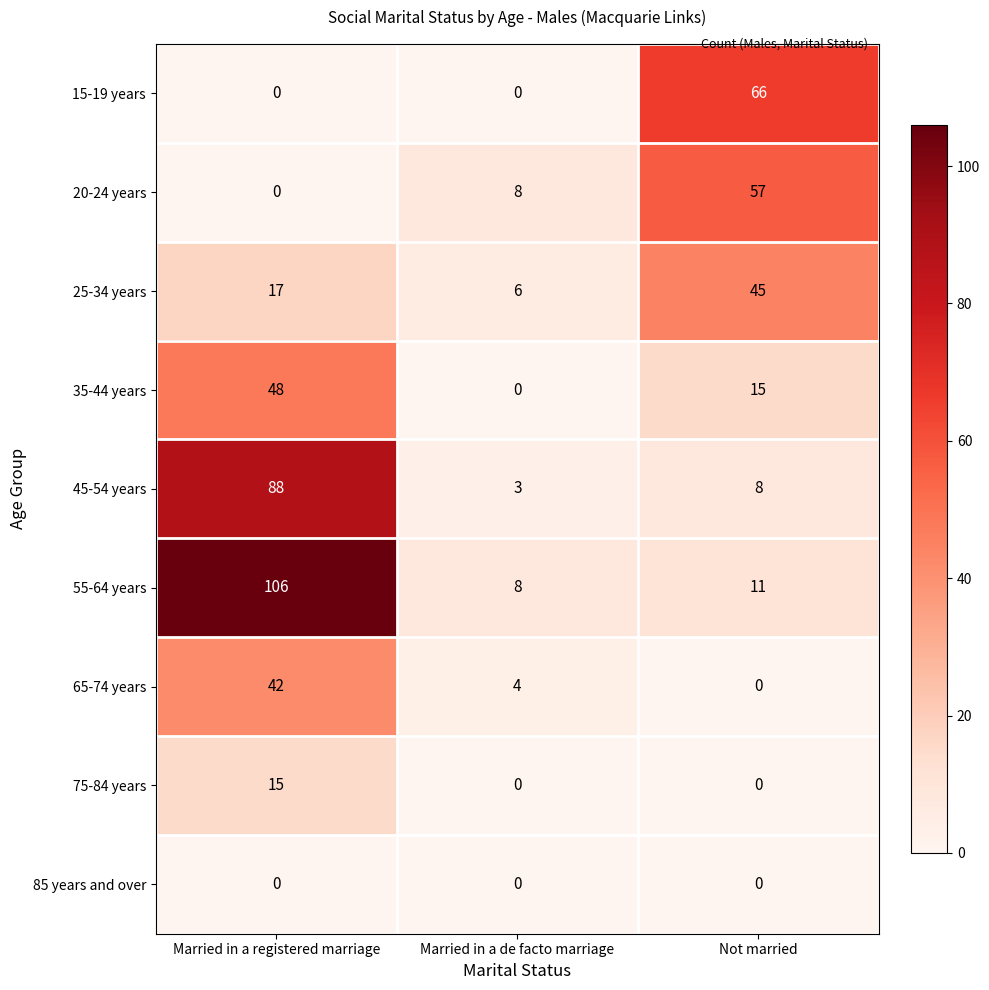

List the series in order of their peak value, lowest first.

85 years and over, 75-84 years, 65-74 years, 25-34 years, 35-44 years, 20-24 years, 15-19 years, 45-54 years, 55-64 years